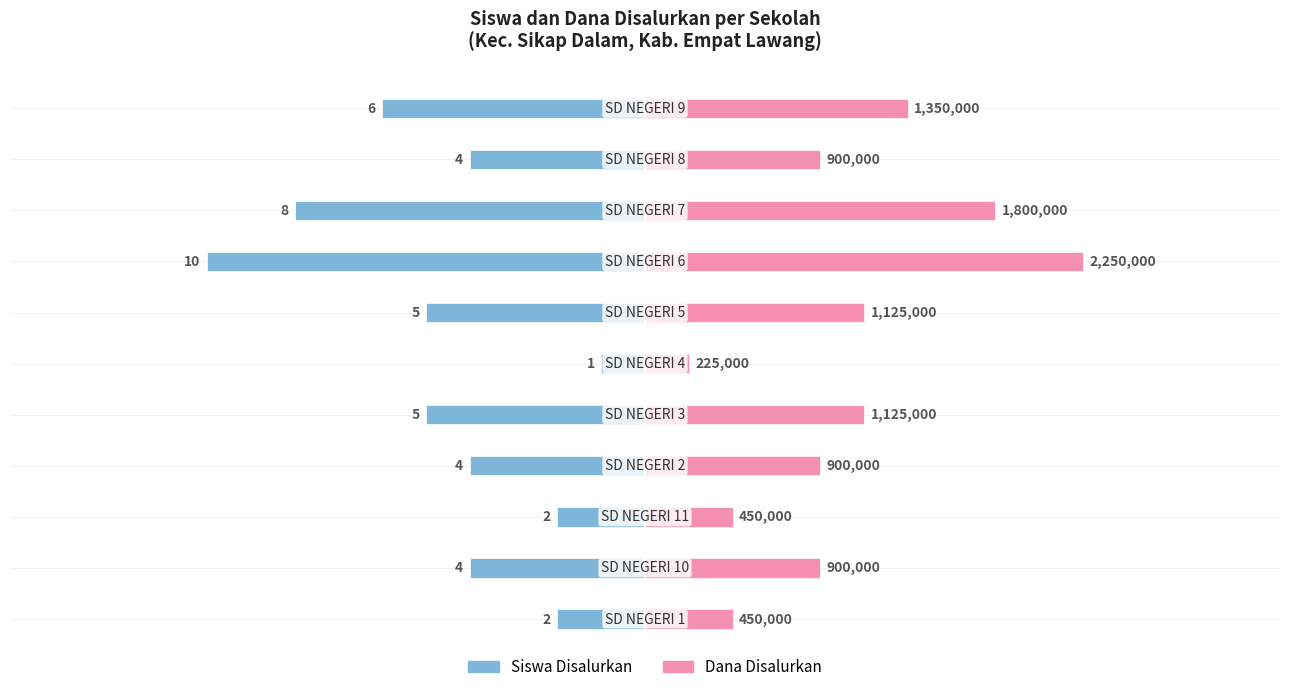

Between 6 and 9, which series saw the biggest shift?

Siswa Disalurkan